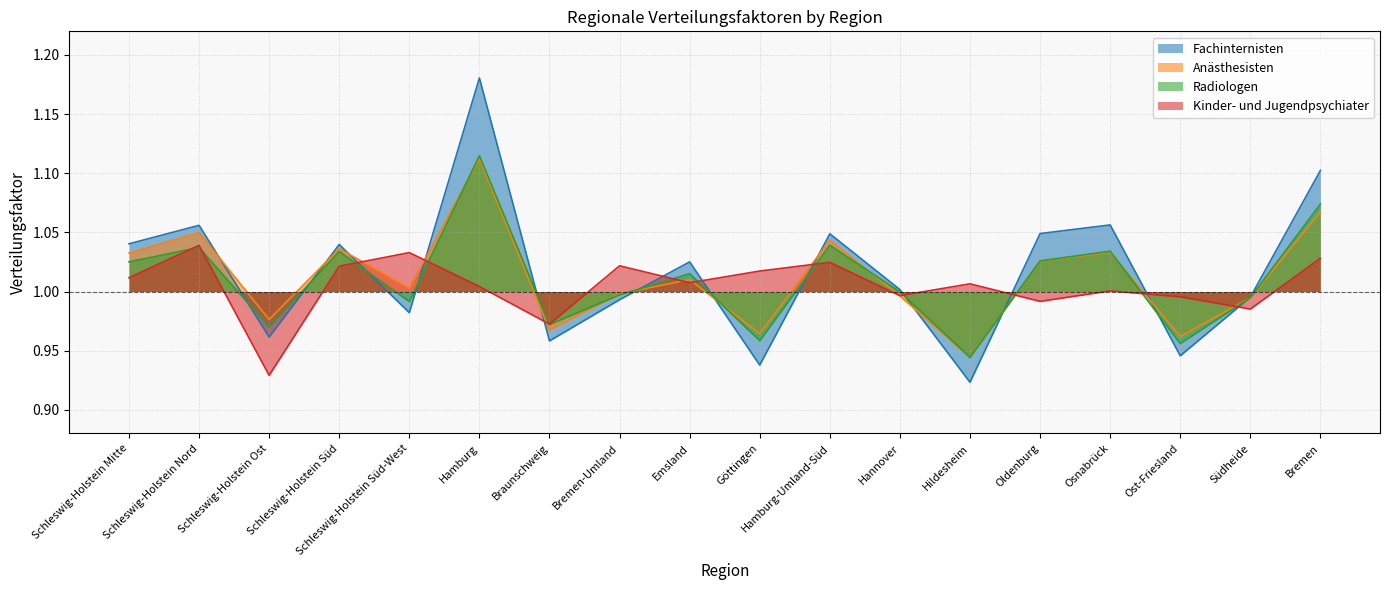

Where is the first local maximum for Fachinternisten?

Schleswig-Holstein Nord